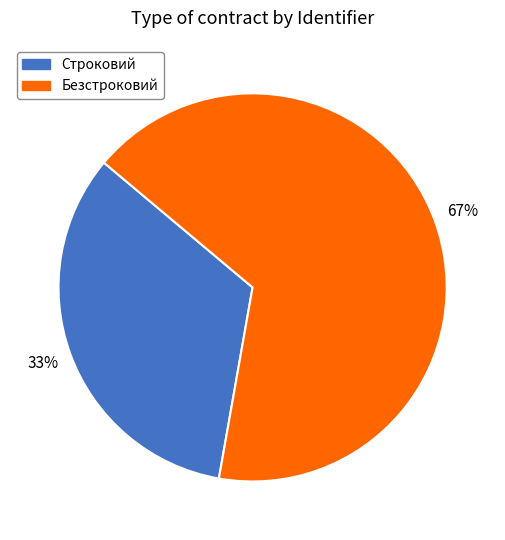

To the nearest percent, what portion does Строковий represent?

33%